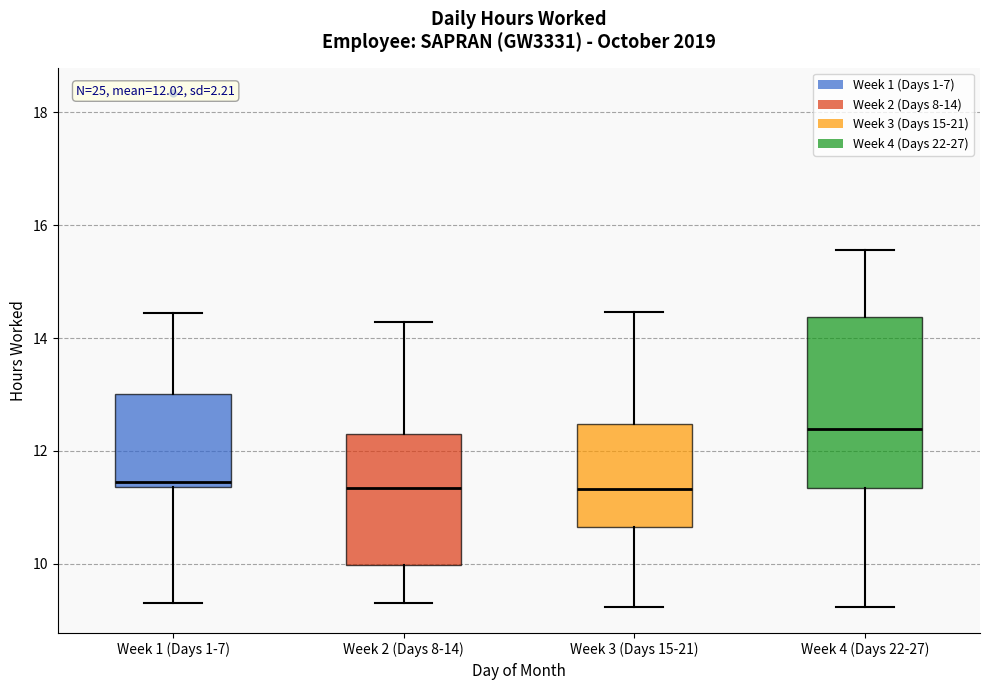

Which box is the tallest, from its lower edge to its upper edge?

Week 4 (Days 22-27)